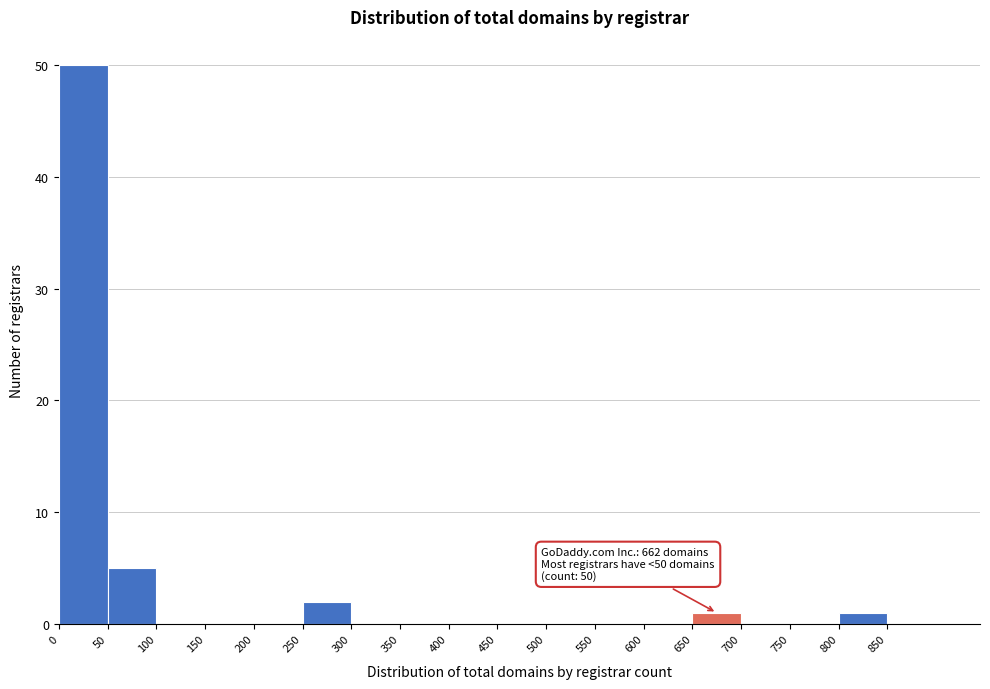

Over which range of the x-axis is the bar tallest?

0 to 50